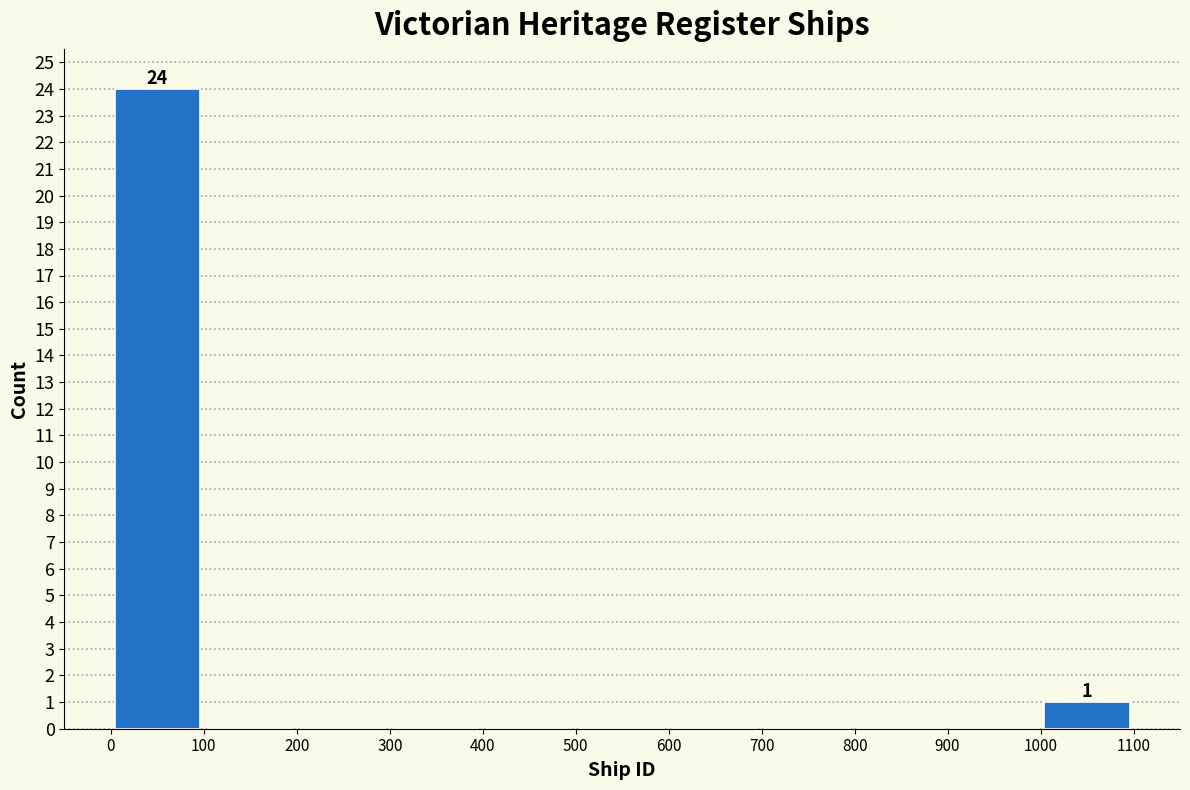

Over which range of the x-axis is the bar tallest?

0 to 100